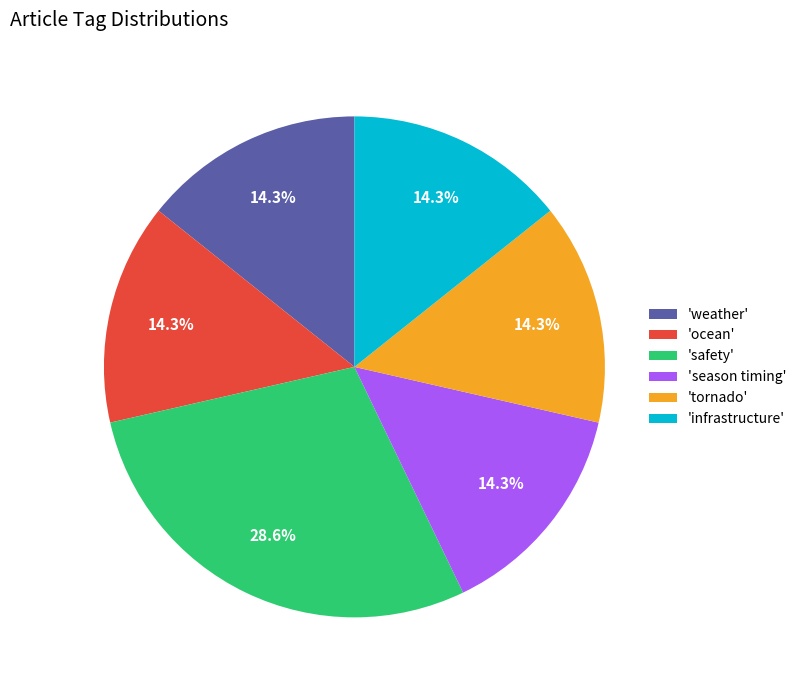

Between 'weather' and 'safety', which is larger?

'safety'